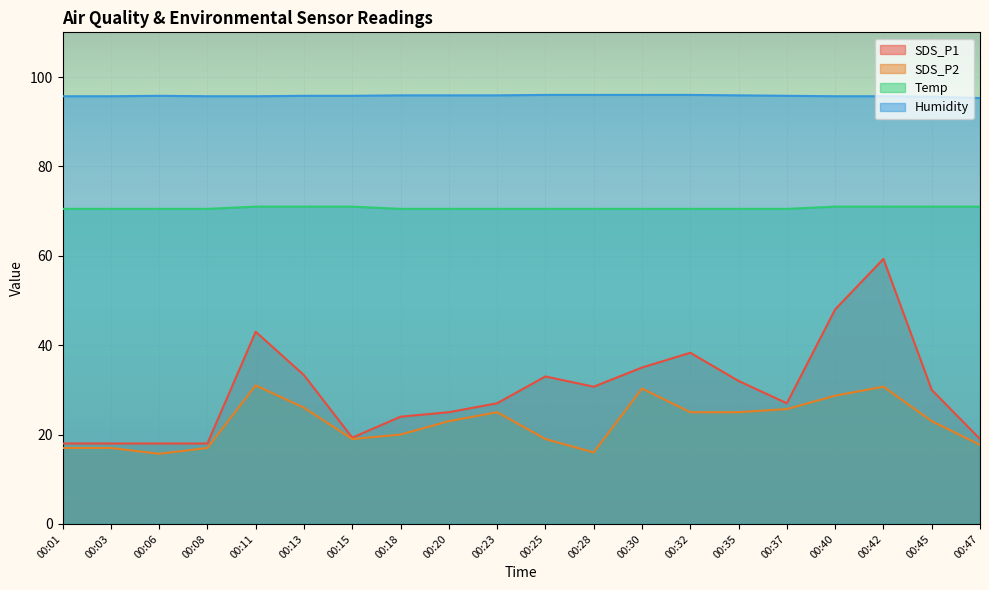

What is the value of the Temp point at the 17th from the left?

71.0